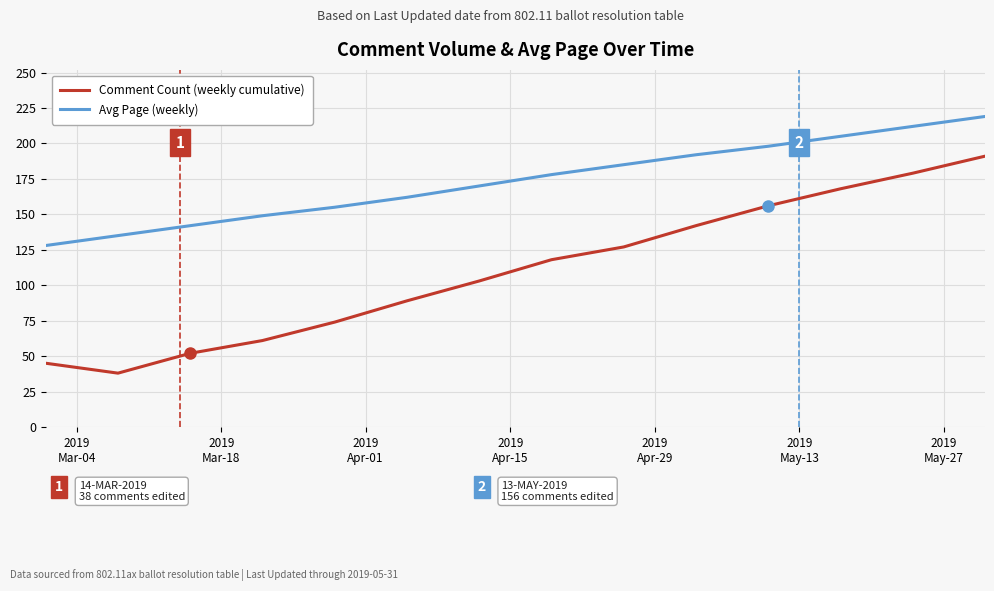

What is the smallest value displayed?

38